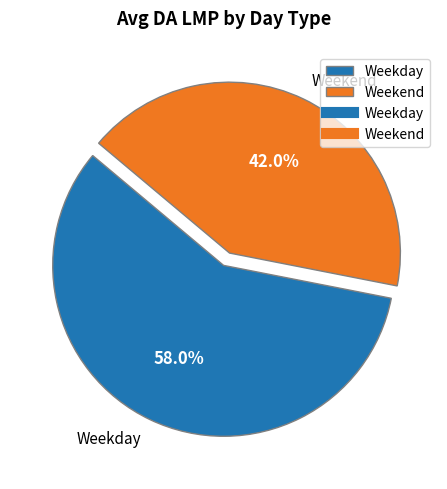

Which slice is the largest?

Weekday